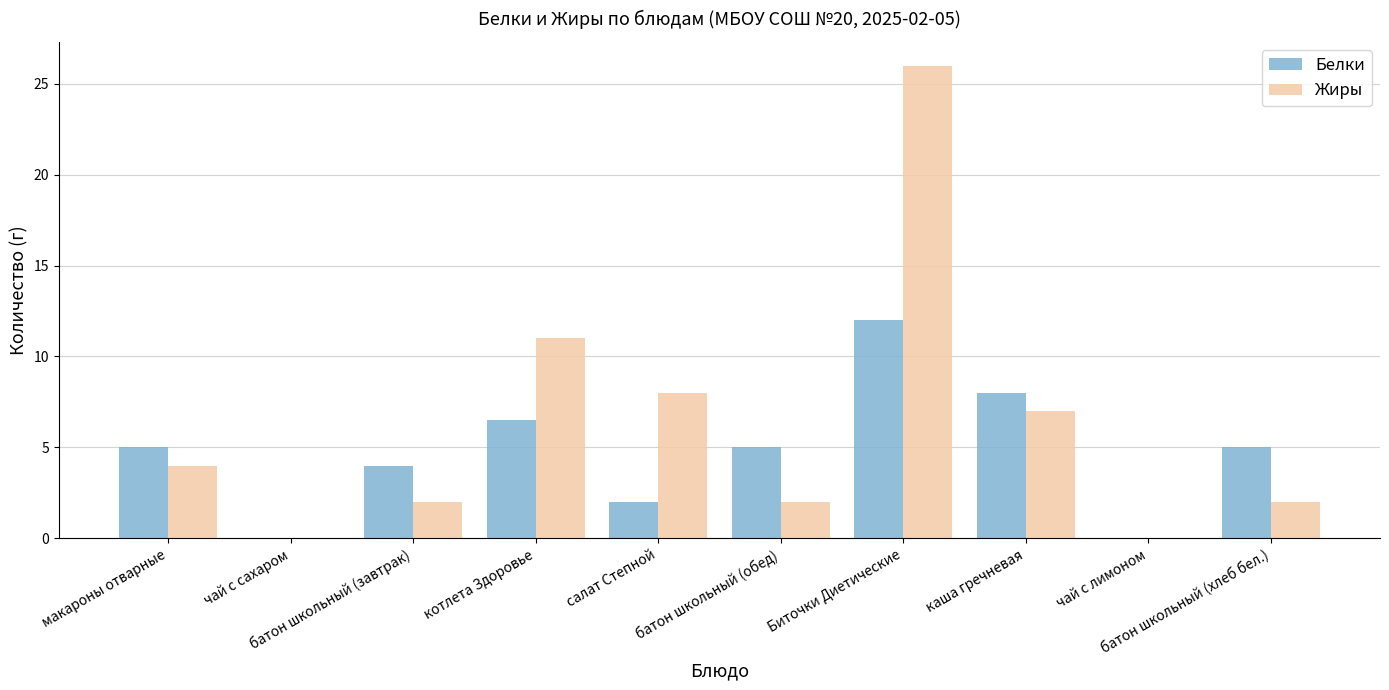

Which series has the largest total across all categories?

Жиры